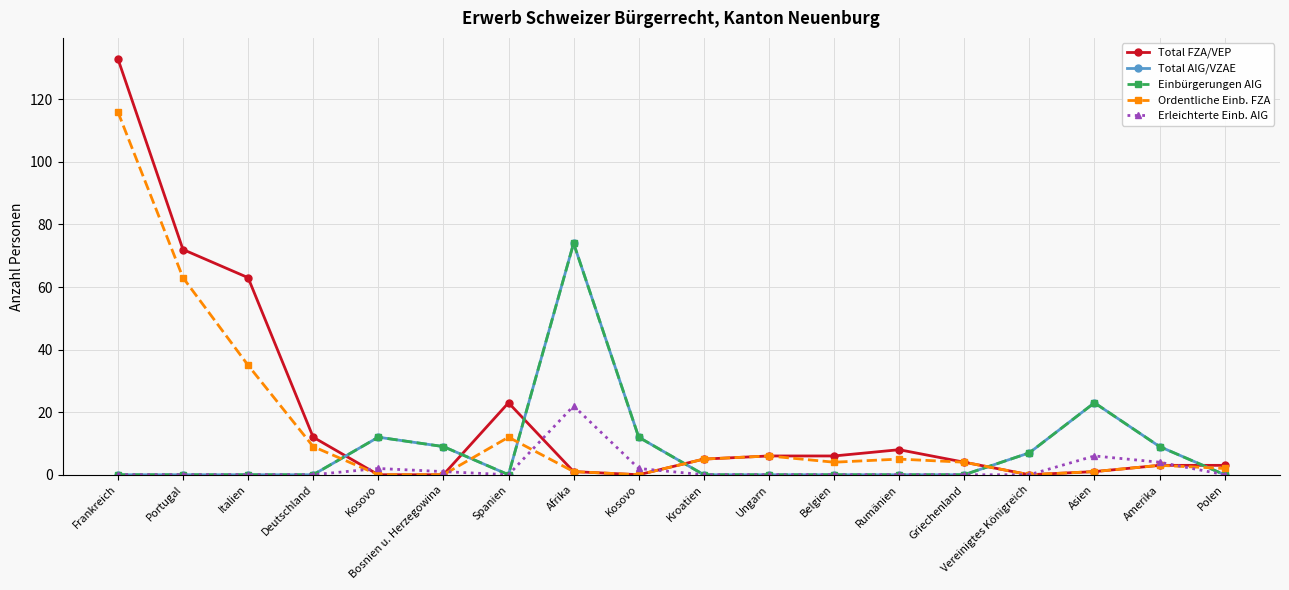

True or false: Total FZA/VEP and Ordentliche Einb. FZA intersect in this chart.

False